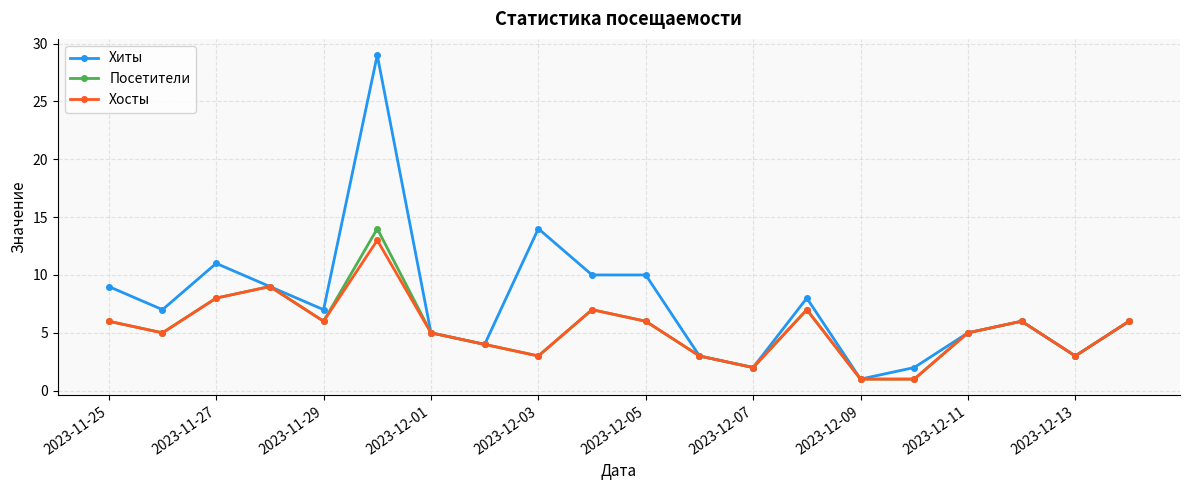

In Посетители, how many points are higher than both neighbors (excluding endpoints)?

5